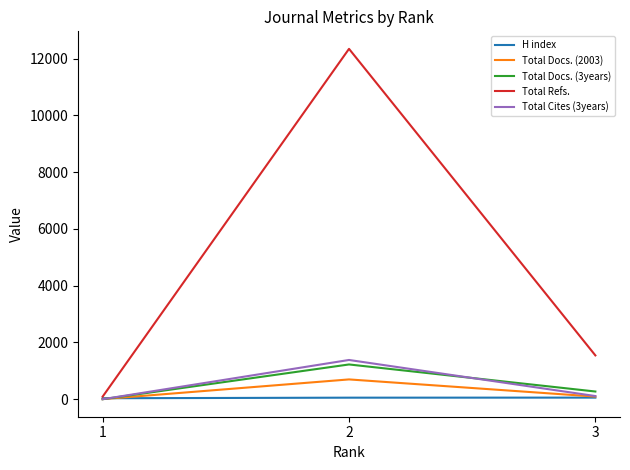

Which series changed the most between 2 and 1?

Total Refs.